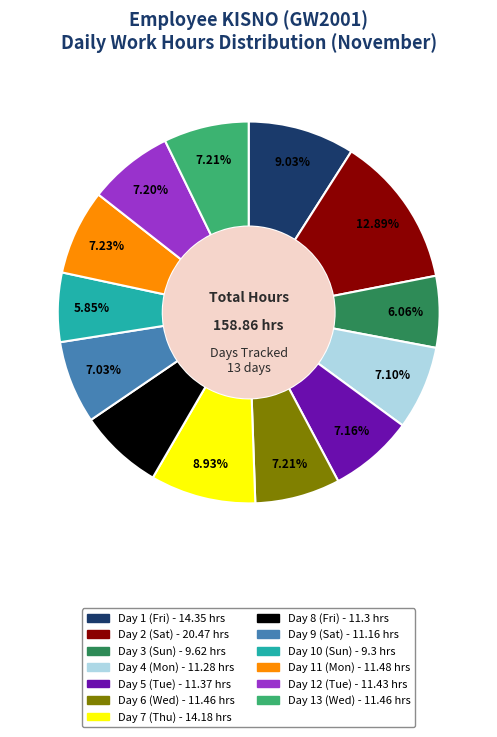

To the nearest percent, what is the average slice percentage?

8%